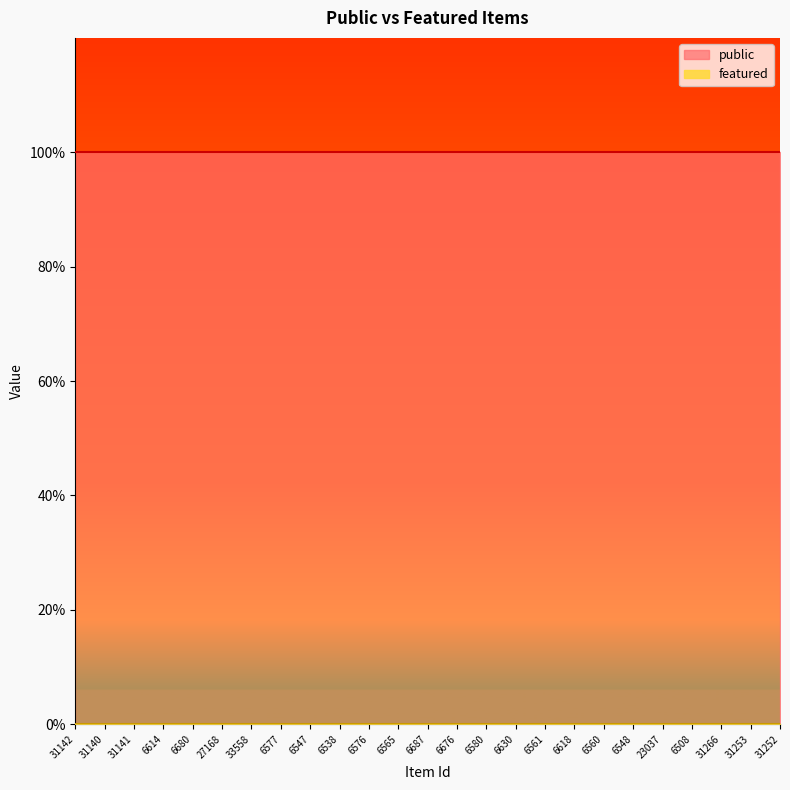

Which category has the highest value in the public series?

31142